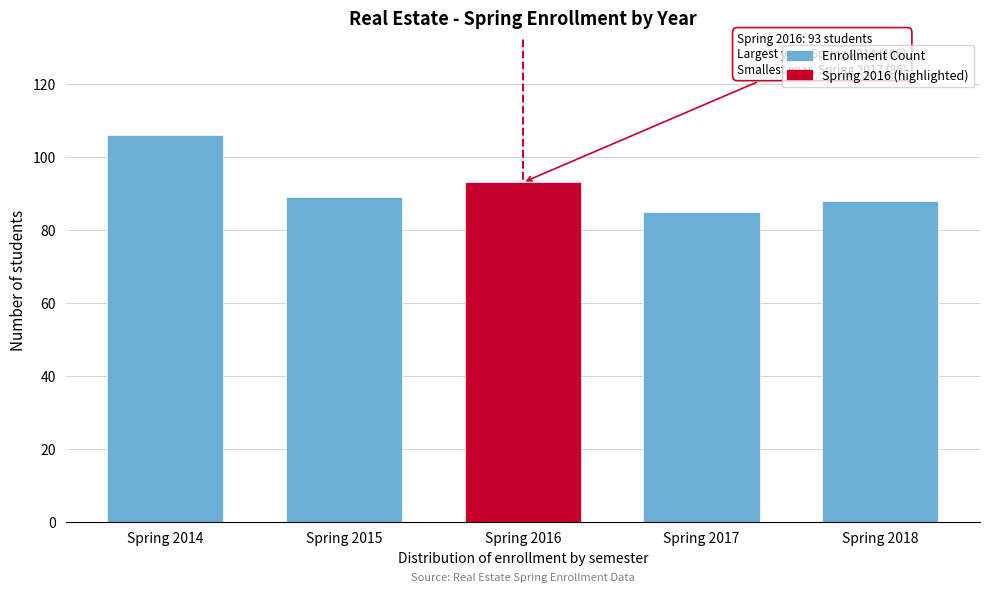

Reading left to right, transcribe all the data shown in this chart.

106	89	93	85	88